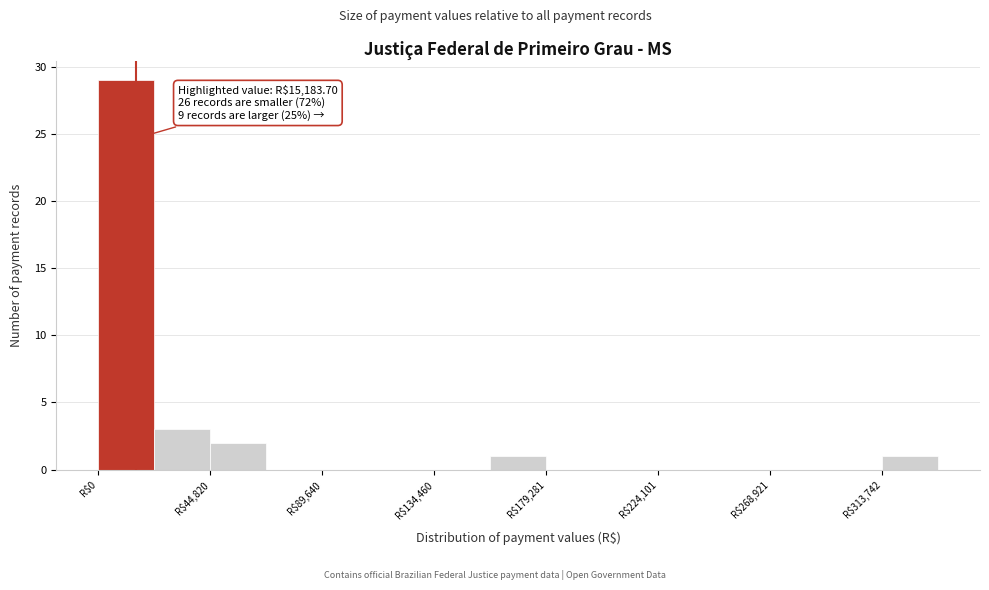

Which range on the x-axis has the tallest bar?

0 to 20000